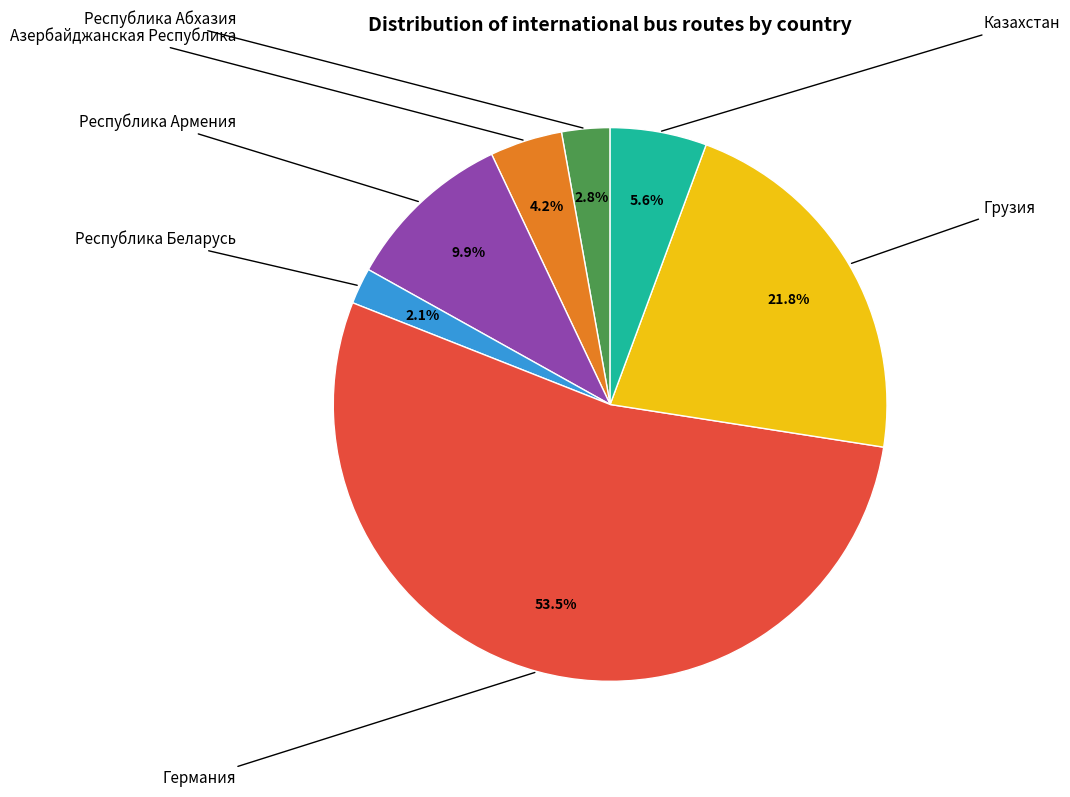

Is there a majority slice in this chart?

Yes